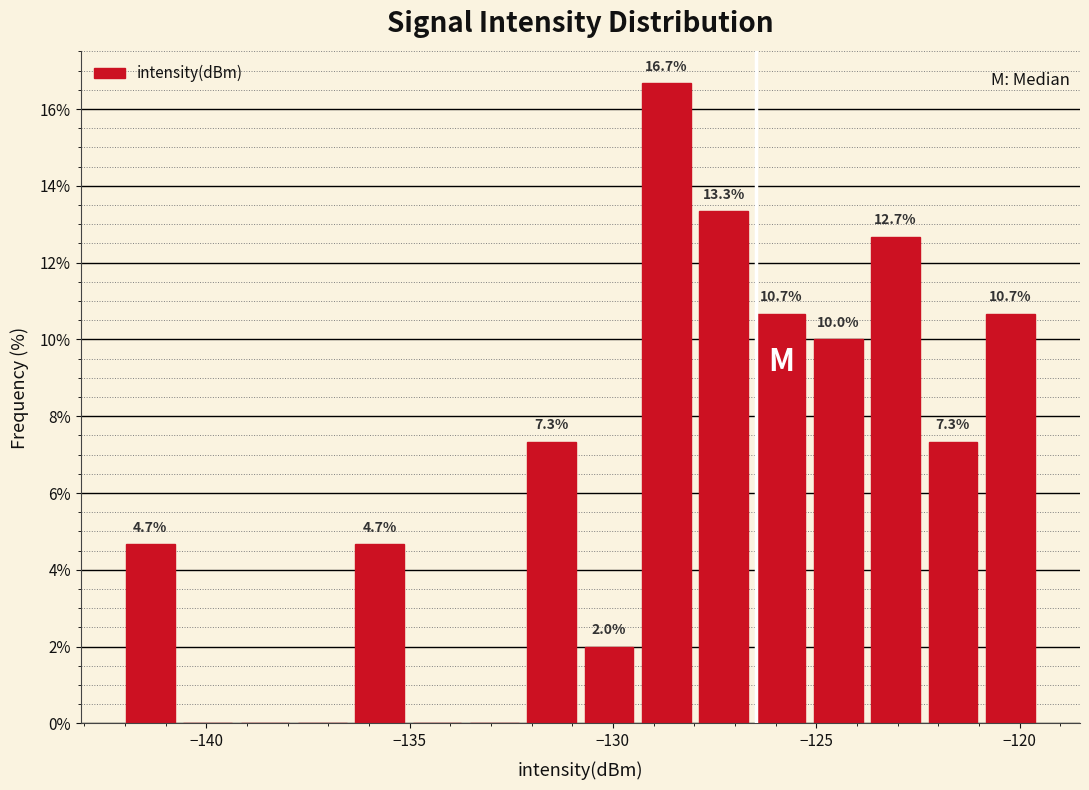

Read against the x-axis, roughly where is the centre of the tallest bar?

-128.5